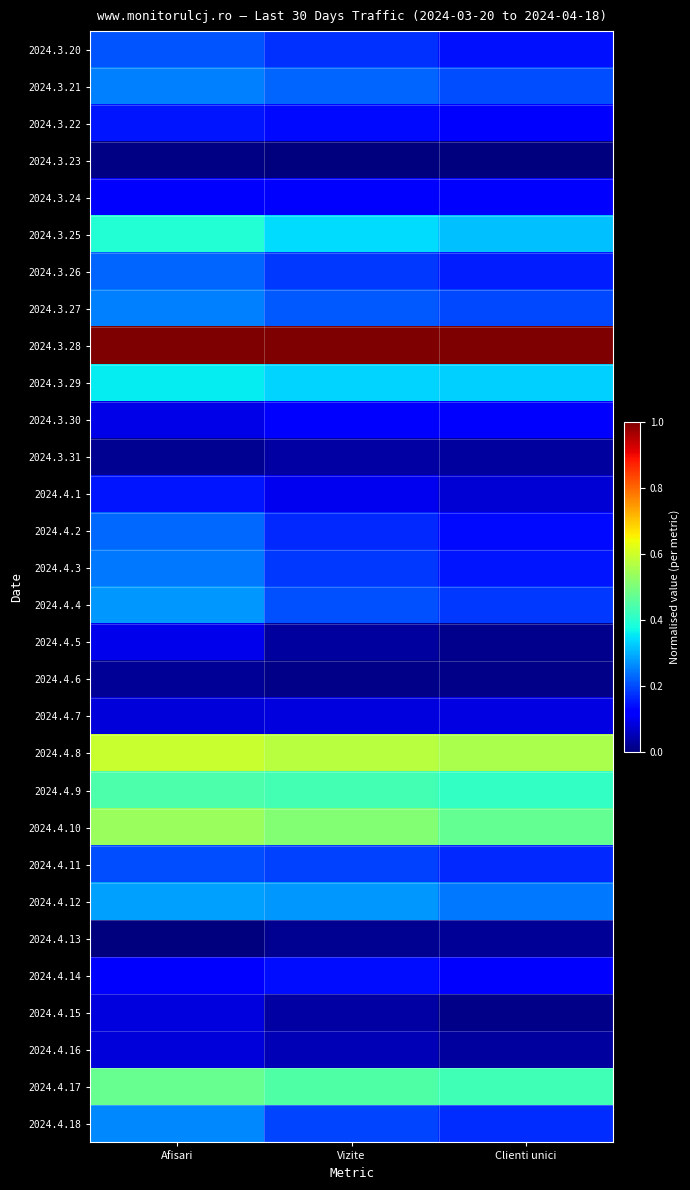

At which category is the sum across all series the highest?

Afisari